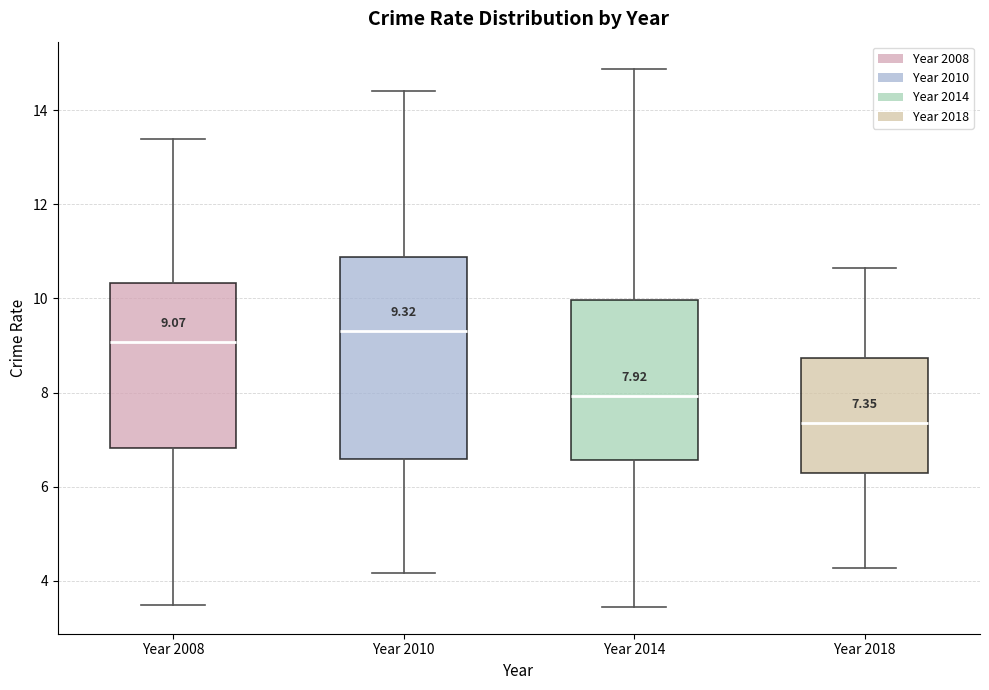

Which box is the tallest, from its lower edge to its upper edge?

Year 2010